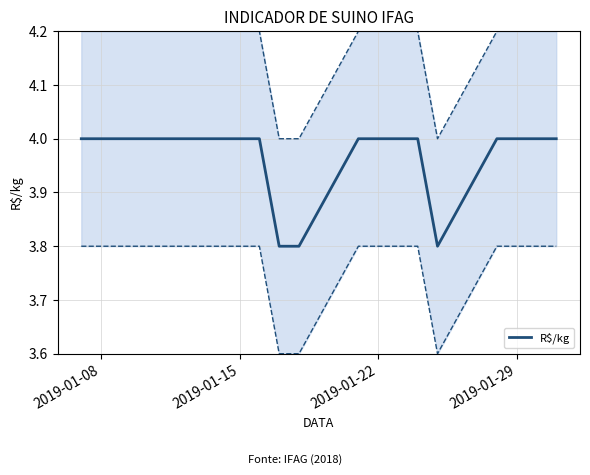

Does the chart have visible grid lines?

Yes